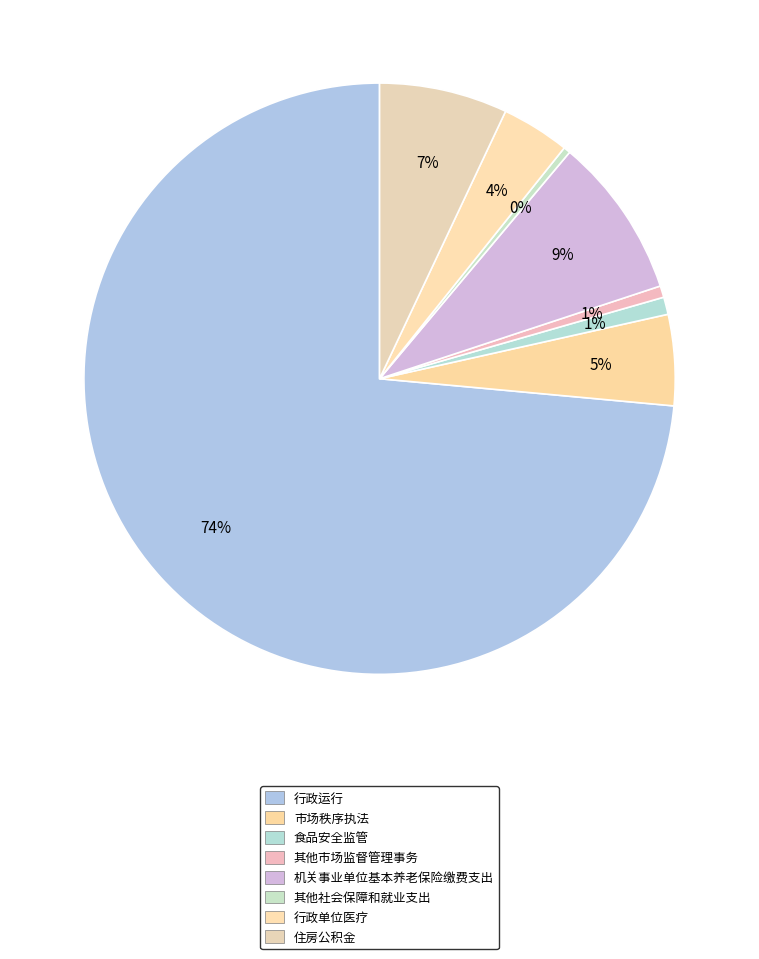

Count the number of slices in the pie.

8